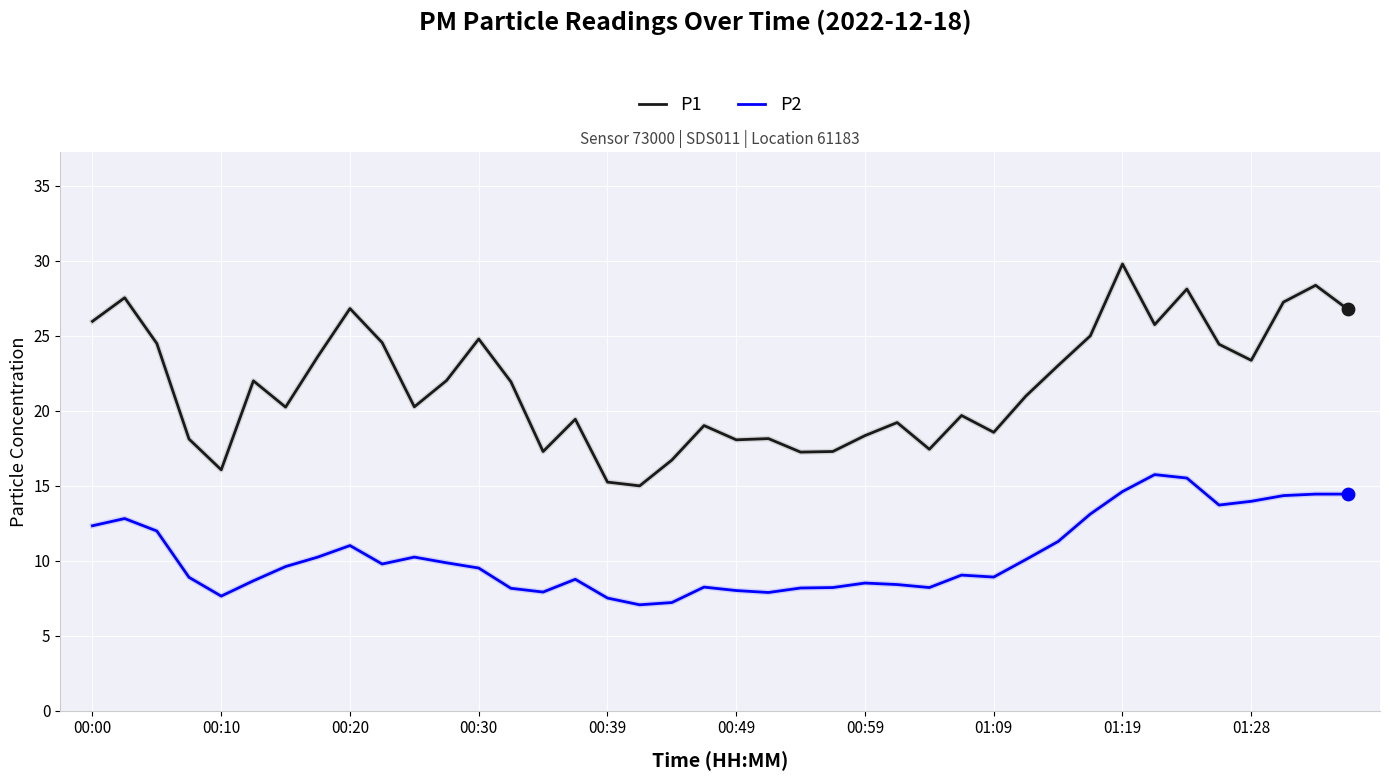

Which series has the largest total across all categories?

P1